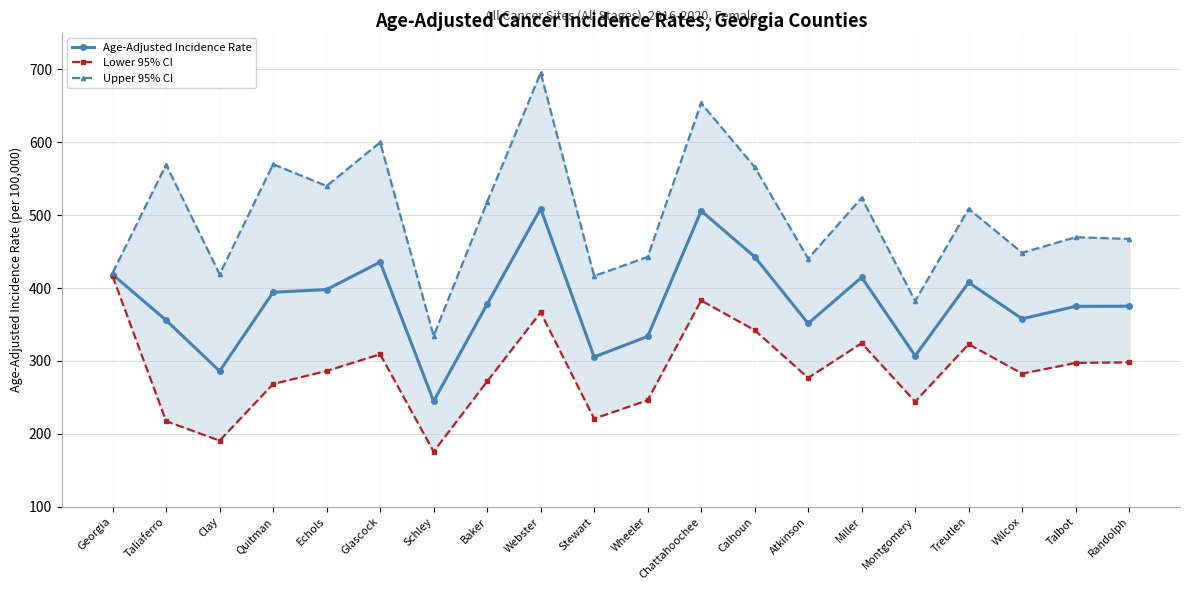

What is the label of the 17th point from the left?

Treutlen